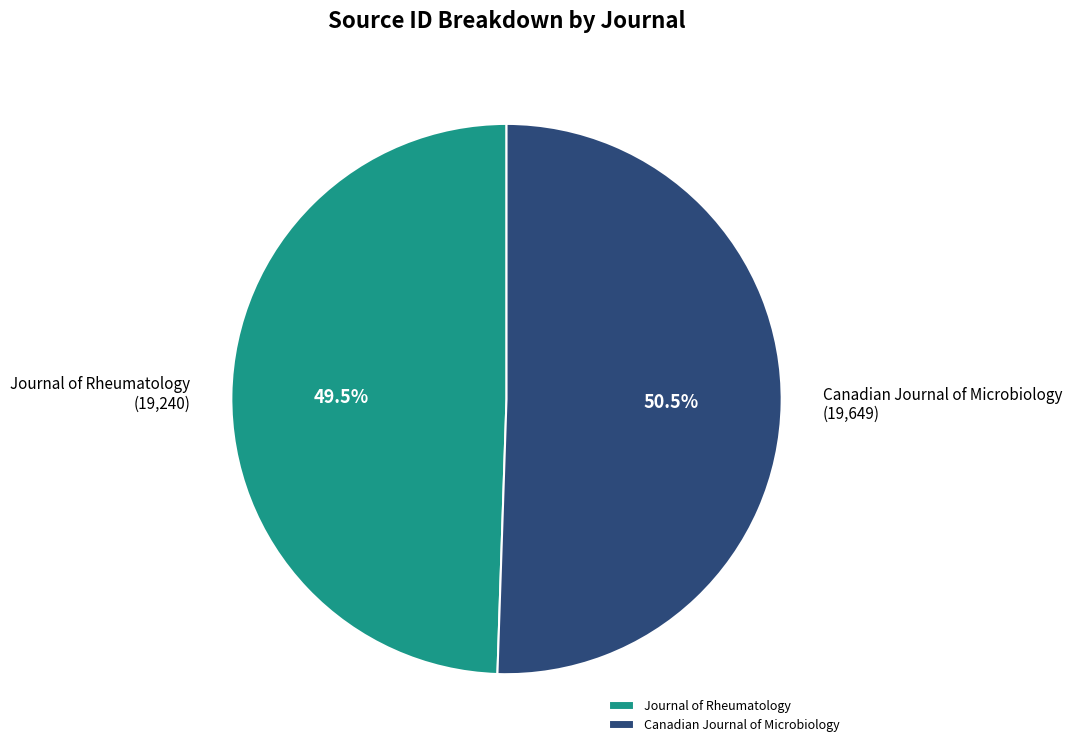

What portion of the pie excludes Journal of Rheumatology?

50.5%